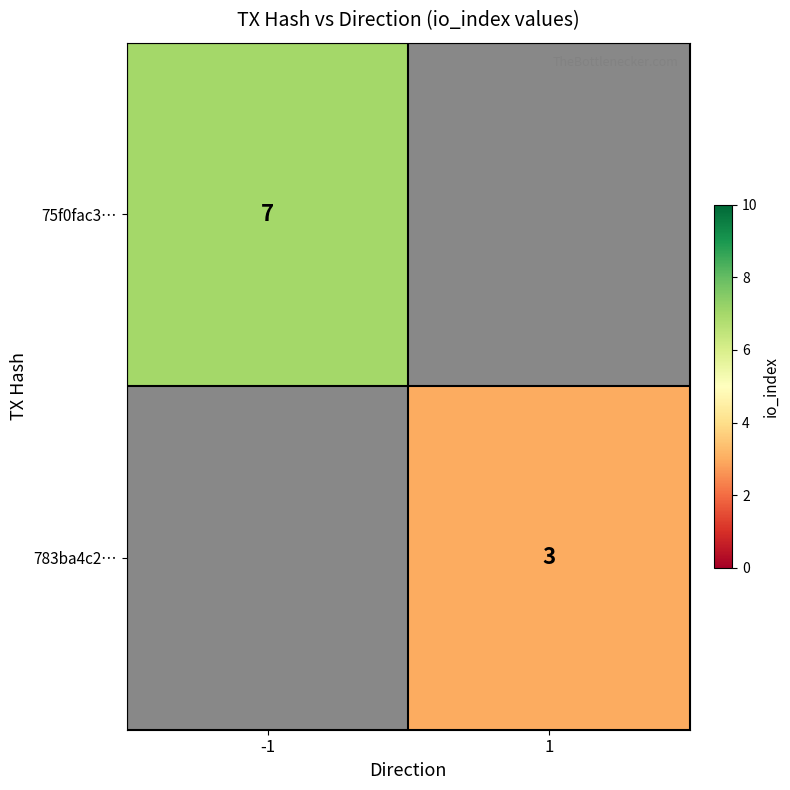

Is it true that 783ba4c2… equals 5 at 1?

False